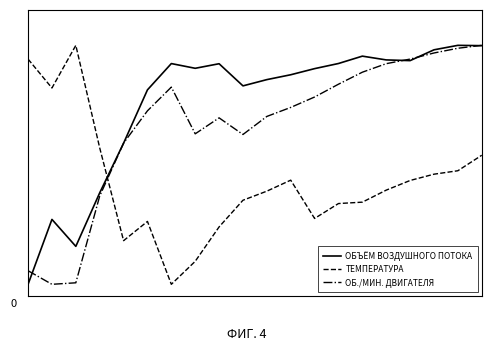

Does the chart have visible grid lines?

No